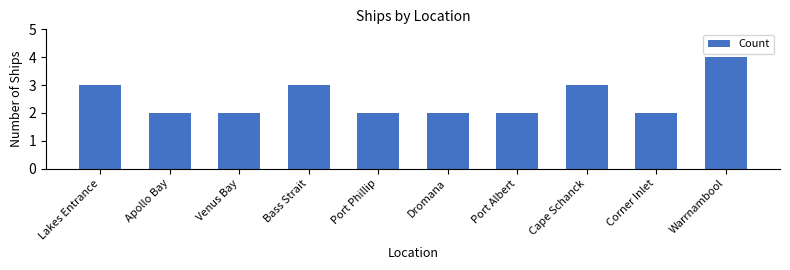

What is the ratio of the value at Lakes Entrance to the value at Bass Strait?

1.0